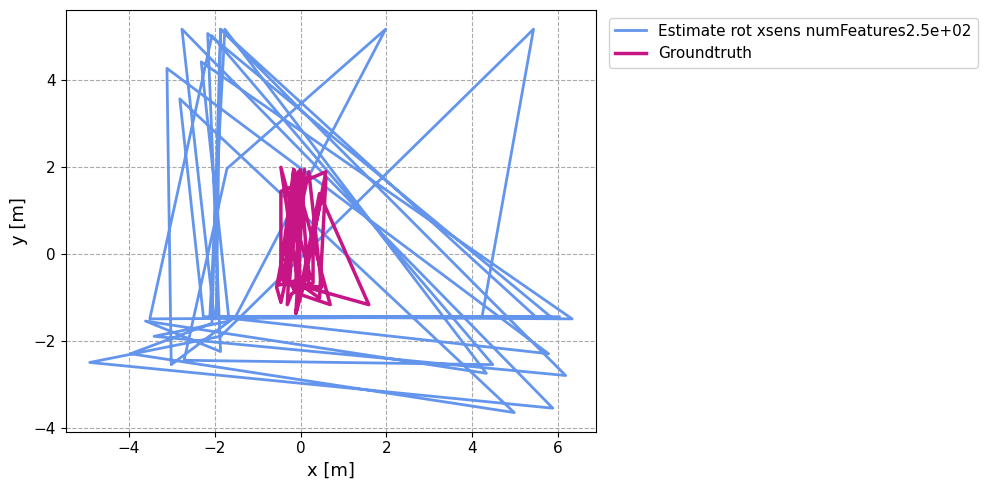

Reading left to right, transcribe all the data shown in this chart.

Estimate rot xsens numFeatures2.5e+02: -1.4	-1.4	3.6	-3.6	-2.3	-1.6	5.2	-1.4	-1.5	5.0	-2.5	-2.4	2.0	5.2	-1.4	-2.5	4.3	-2.3	-1.4	5.2	-2.8	-1.9	-1.5	4.4	-1.5	-1.4	5.2	-2.7	-1.5	-2.2	5.1	-1.4	-1.4	5.2	-3.5	-2.5	-1.9	5.2	-1.4	-1.4
Groundtruth: -0.8	-0.7	0.4	1.7	-1.0	-0.7	2.0	-0.6	-0.7	1.9	-1.2	-0.9	-0.7	1.9	-0.6	-1.2	1.4	-1.4	-0.7	-0.8	1.9	-1.1	-0.8	1.6	-0.8	-0.6	1.4	1.9	-0.7	-1.4	1.9	-0.5	-0.5	1.9	-1.2	-0.9	-0.7	1.9	-0.6	-0.7